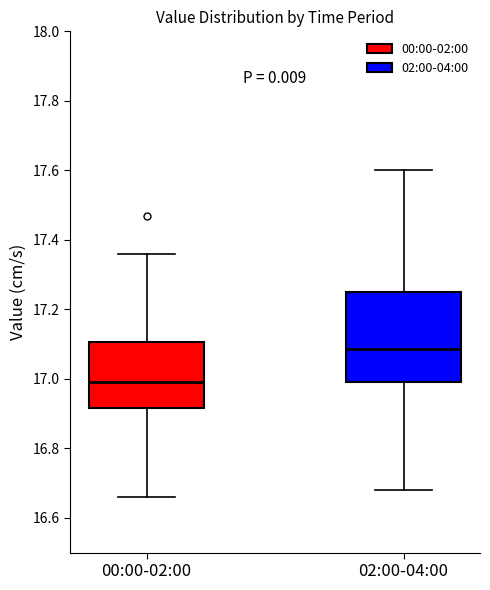

Reading left to right, read every box against the y-axis: the position of its median line, the range the box covers, and the ends of its whiskers. The values are not printed on the chart, so give them approximately, as read against the axis.

00:00-02:00: median 17.00, box 16.92 to 17.10, whiskers 16.66 to 17.36
02:00-04:00: median 17.08, box 17.00 to 17.26, whiskers 16.68 to 17.60